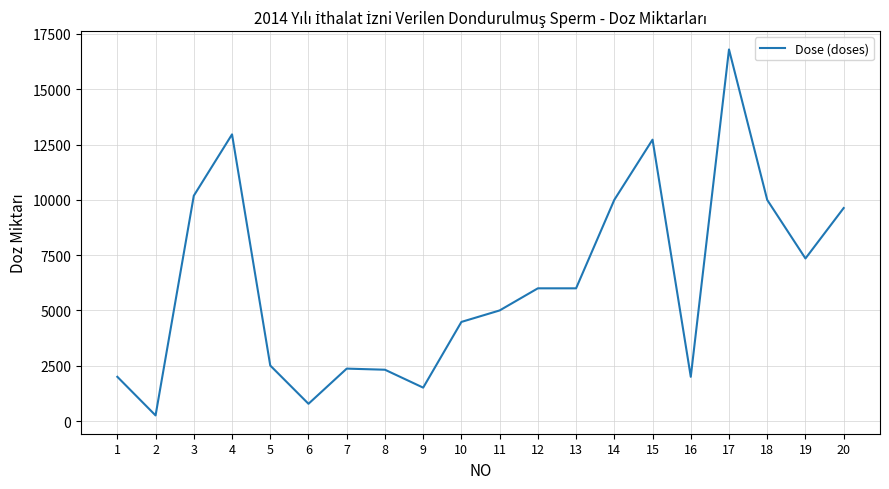

What is the maximum value shown in the chart?

16800